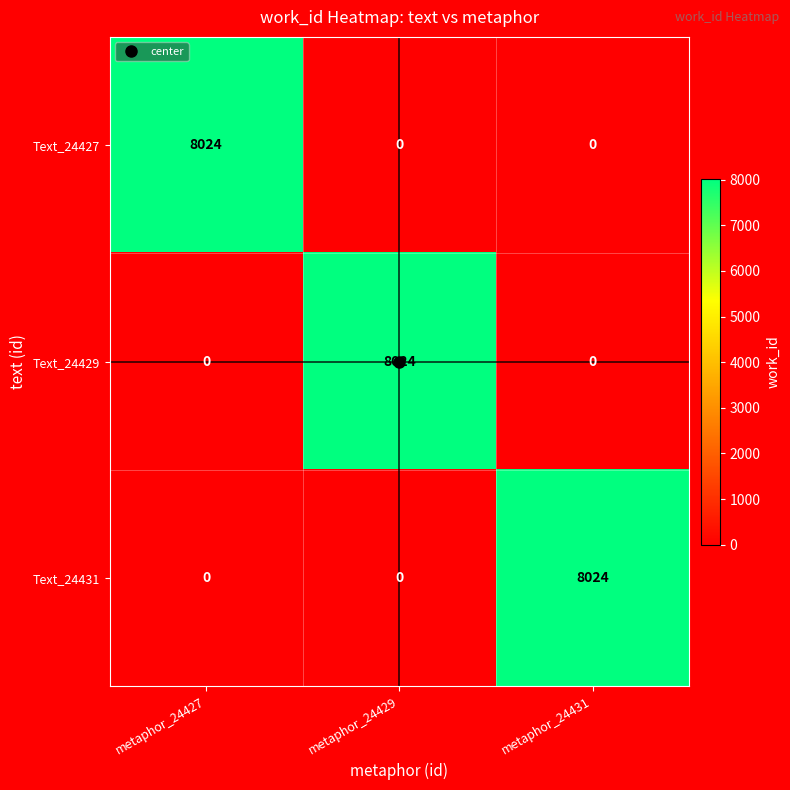

At how many categories does at least one series exceed 7463?

3